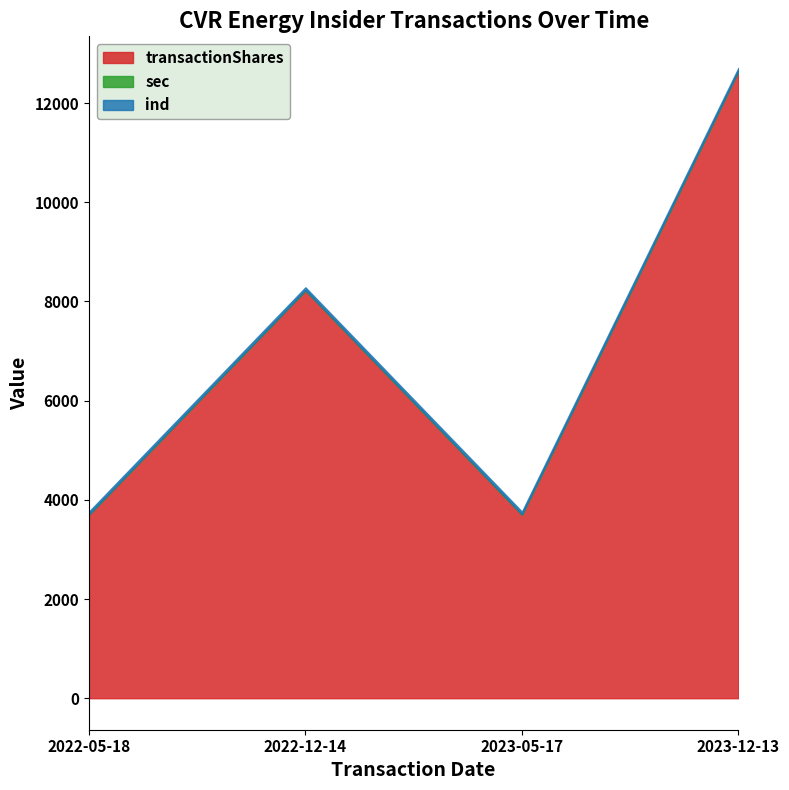

How many categories are shown in the chart?

4